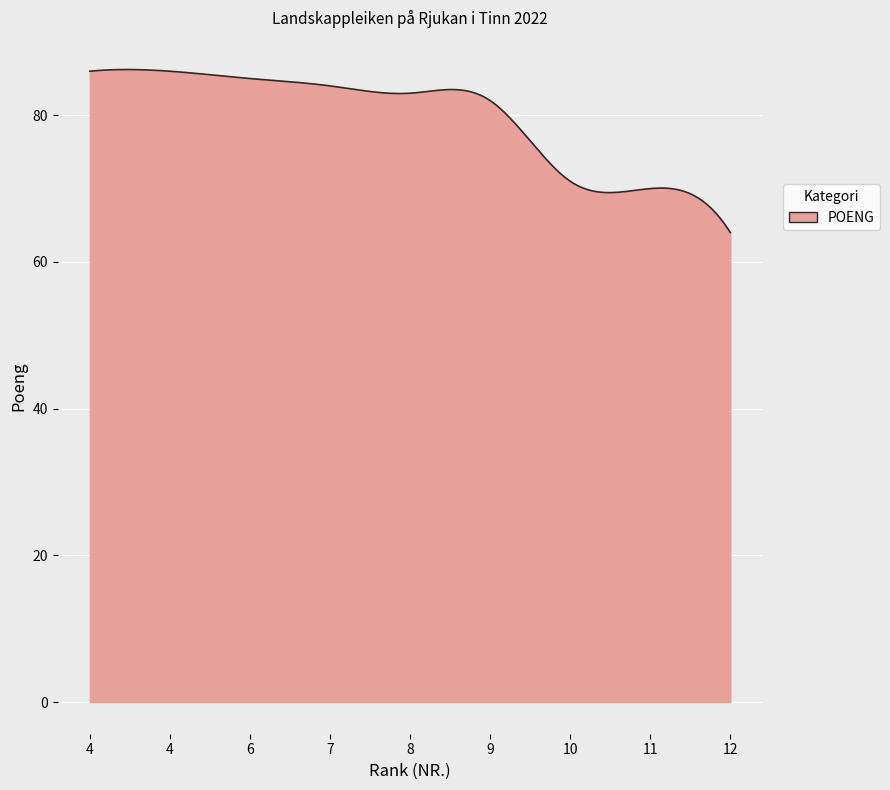

What is the greatest value displayed?

86.2